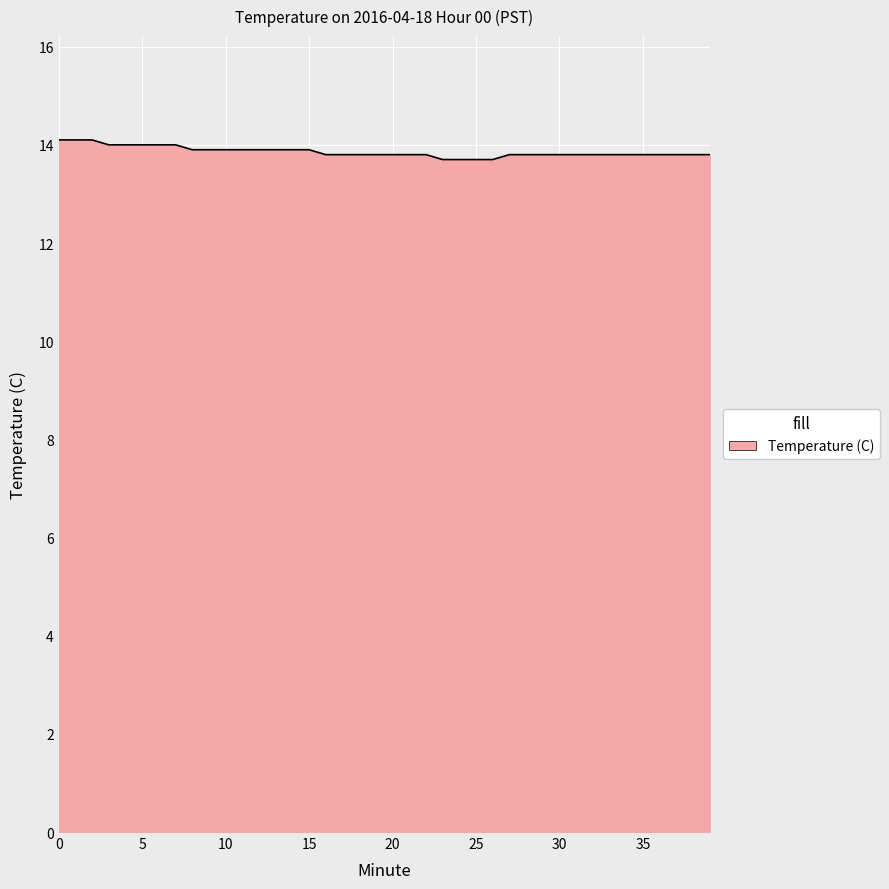

What is the smallest value displayed?

13.7